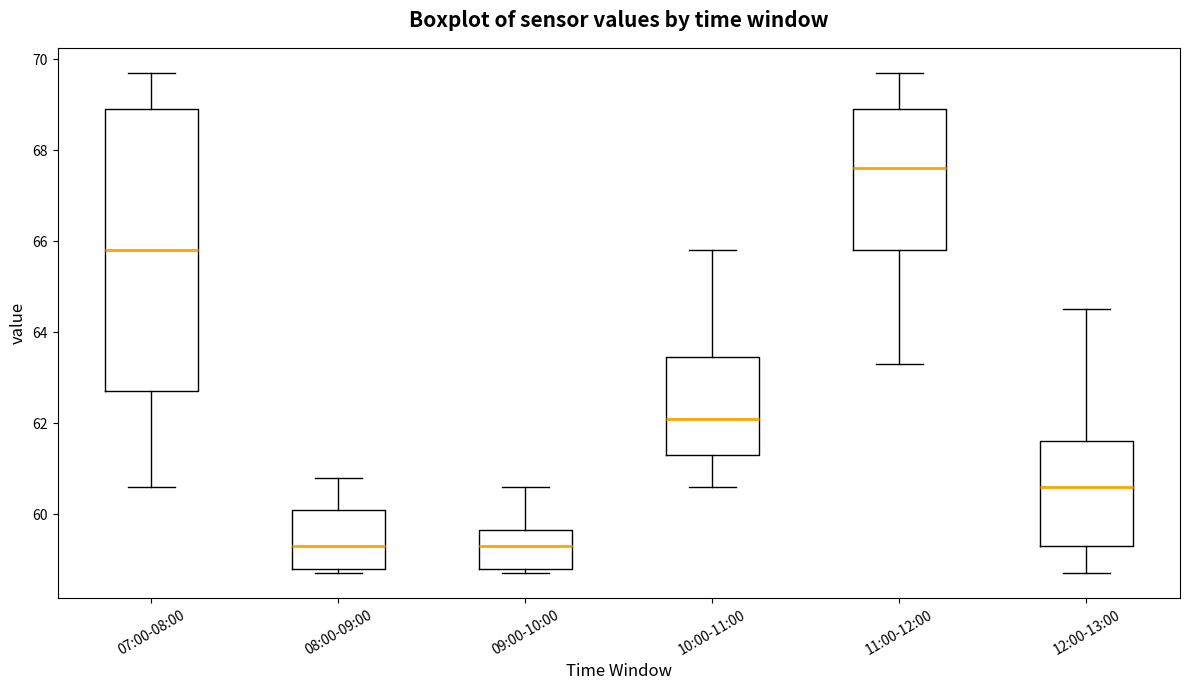

Comparing the boxes themselves (not the whiskers), which one is the tallest?

07:00-08:00